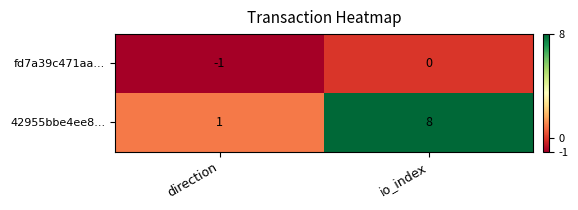

What is the difference between the highest and lowest values at direction?

2